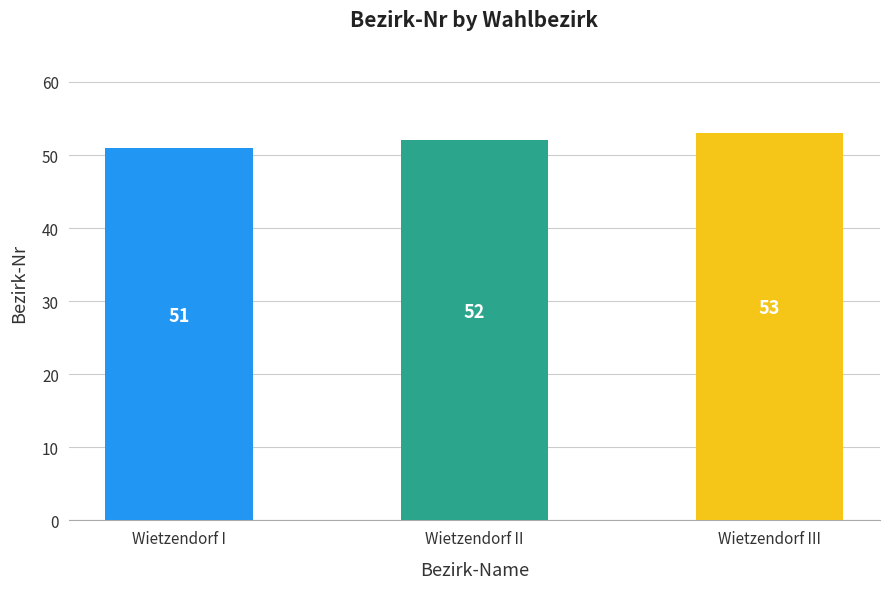

True or false: the data shows 53 at Wietzendorf III.

True